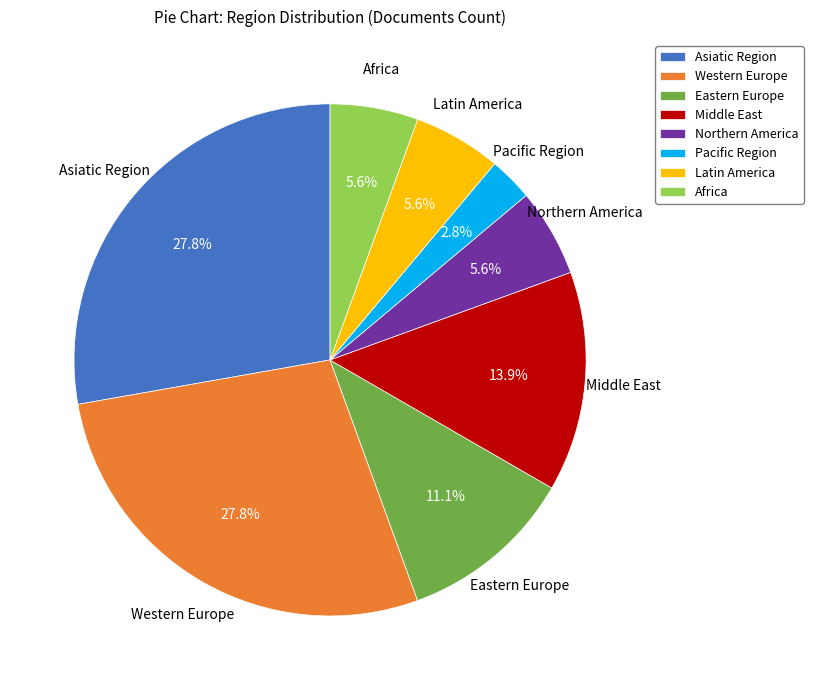

The Middle East slice represents 28% of the pie. True or false?

False